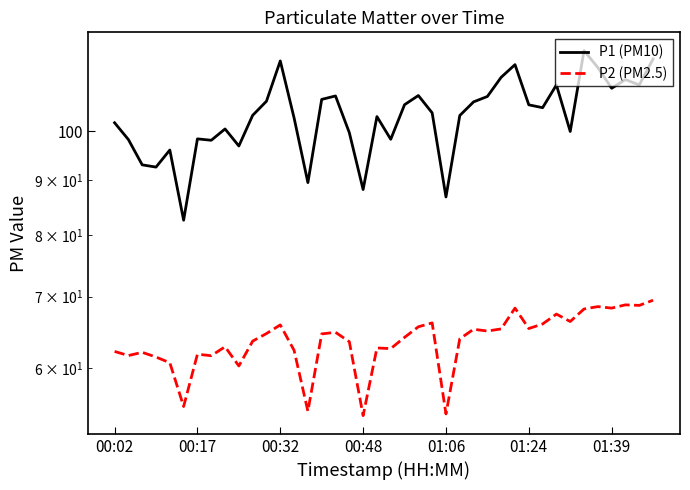

True or false: P2 (PM2.5) and P1 (PM10) cross at least once.

False